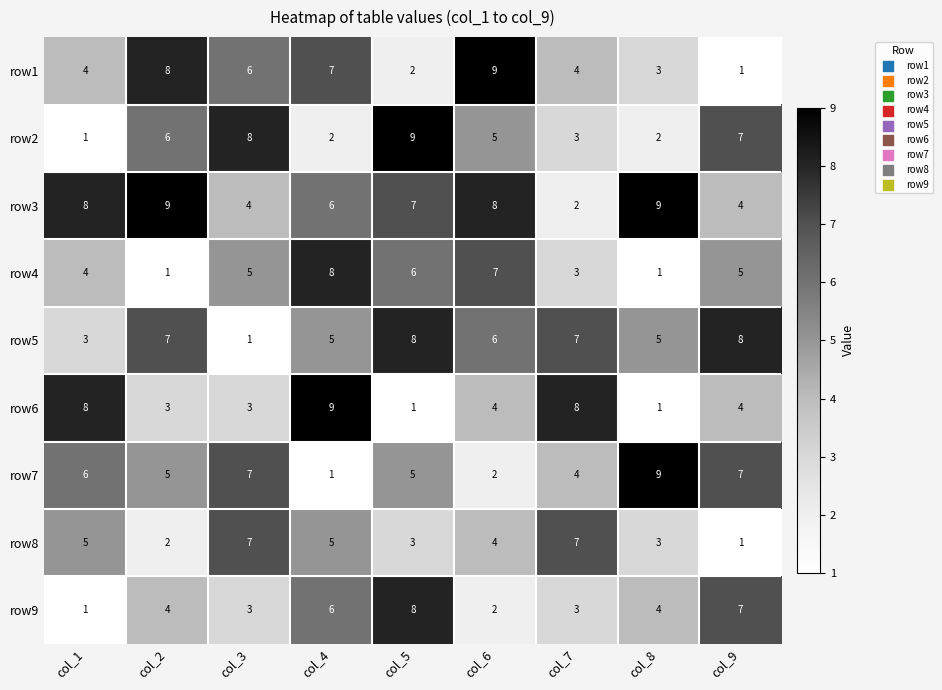

What is the average value of the row3 series?

6